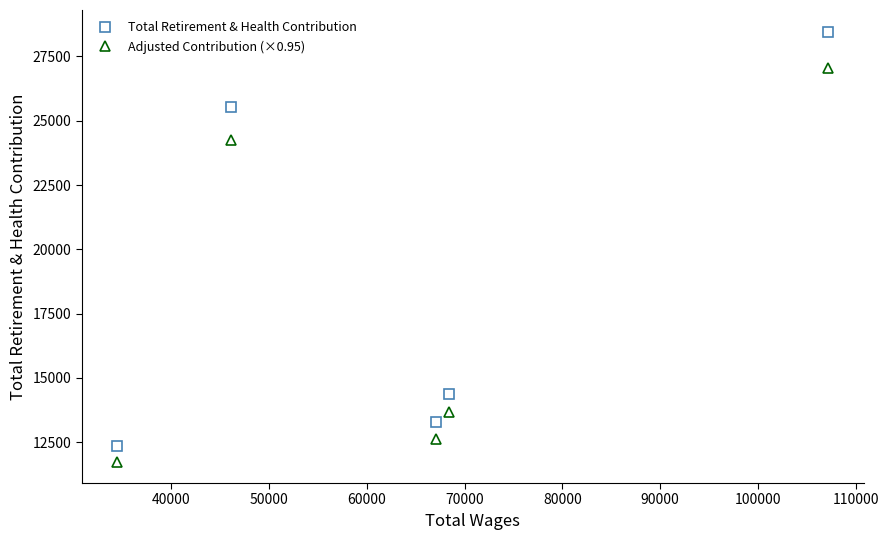

Which series has the largest total across all categories?

Total Retirement & Health Contribution